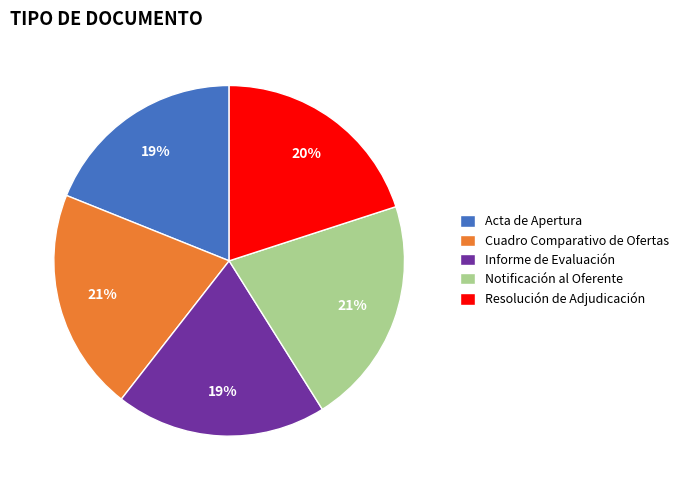

True or false: Notificación al Oferente accounts for 21% of the total.

True